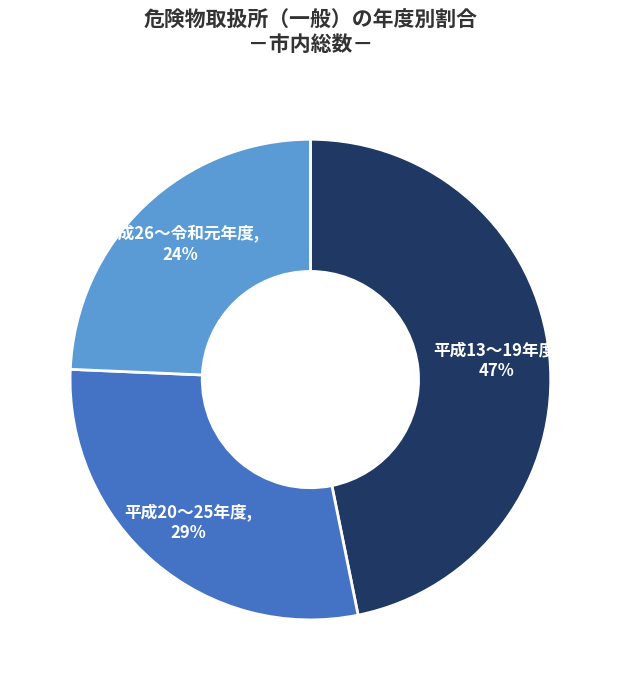

To the nearest percent, what is the difference between the largest and smallest slice percentages?

23%